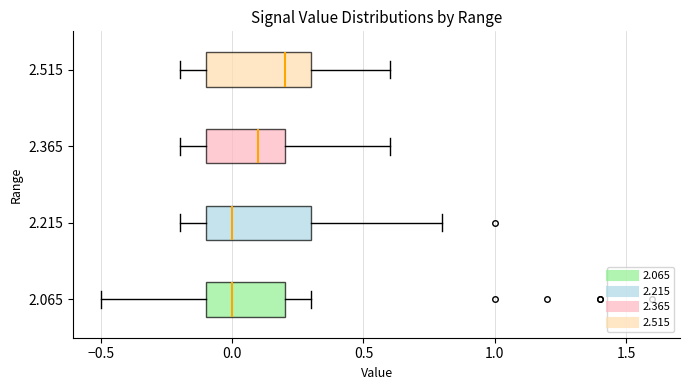

Reading bottom to top, transcribe this box plot: for each box, give where its median line is, the range the box spans, and where its two whiskers end, as read against the x-axis. The values are not printed on the chart, so give them approximately, as read against the axis.

2.065: median 0.0, box -0.1 to 0.2, whiskers -0.5 to 0.3
2.215: median 0.0, box -0.1 to 0.3, whiskers -0.2 to 0.8
2.365: median 0.1, box -0.1 to 0.2, whiskers -0.2 to 0.6
2.515: median 0.2, box -0.1 to 0.3, whiskers -0.2 to 0.6